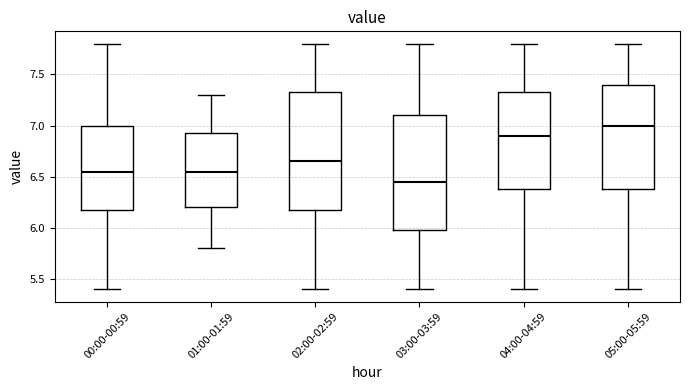

Reading left to right, transcribe this box plot: for each box, give where its median line is, the range the box spans, and where its two whiskers end, as read against the y-axis. The values are not printed on the chart, so give them approximately, as read against the axis.

00:00-00:59: median 6.55, box 6.20 to 7.00, whiskers 5.40 to 7.80
01:00-01:59: median 6.55, box 6.20 to 6.95, whiskers 5.80 to 7.30
02:00-02:59: median 6.65, box 6.20 to 7.35, whiskers 5.40 to 7.80
03:00-03:59: median 6.45, box 6.00 to 7.10, whiskers 5.40 to 7.80
04:00-04:59: median 6.90, box 6.40 to 7.35, whiskers 5.40 to 7.80
05:00-05:59: median 7.00, box 6.40 to 7.40, whiskers 5.40 to 7.80